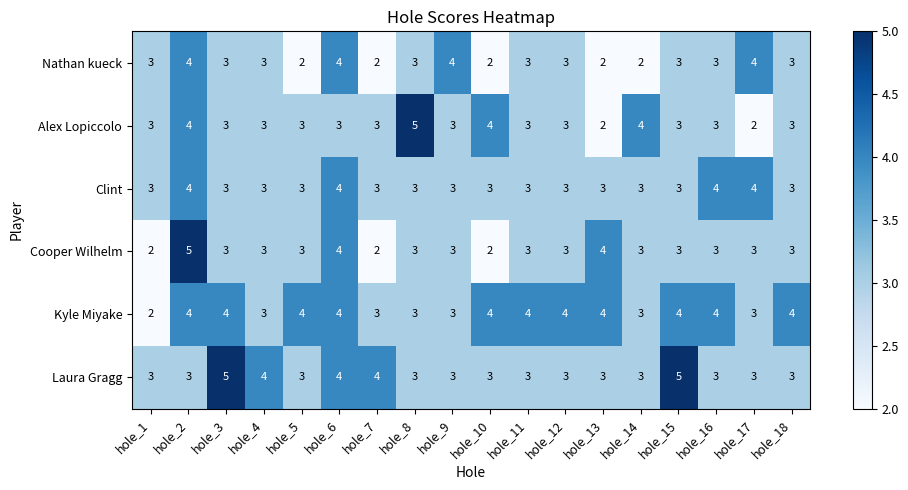

Is the value of Alex Lopiccolo at hole_11 greater than the value of Cooper Wilhelm at hole_7?

Yes